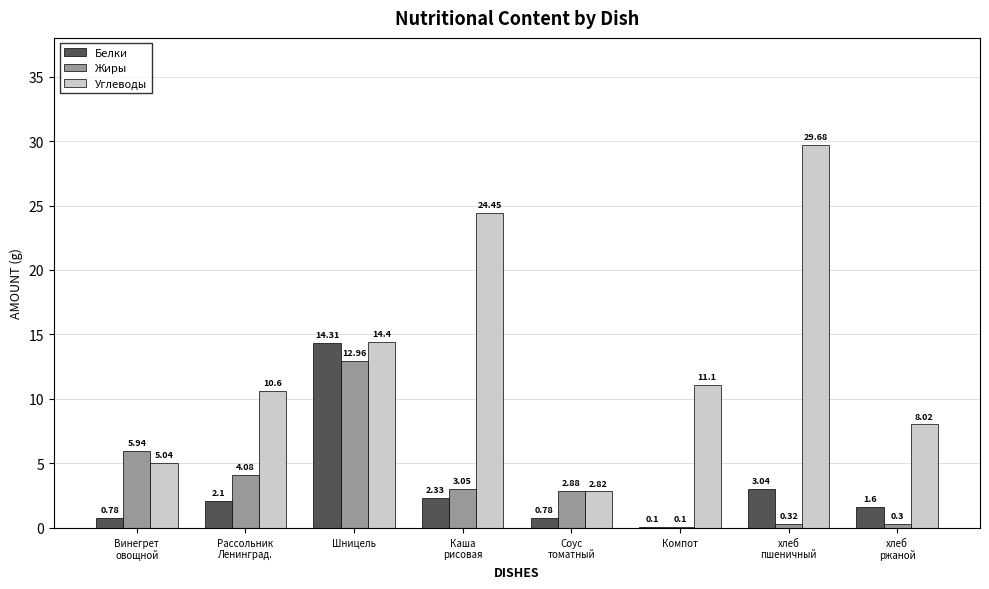

What is the average value of the Углеводы series?

13.3